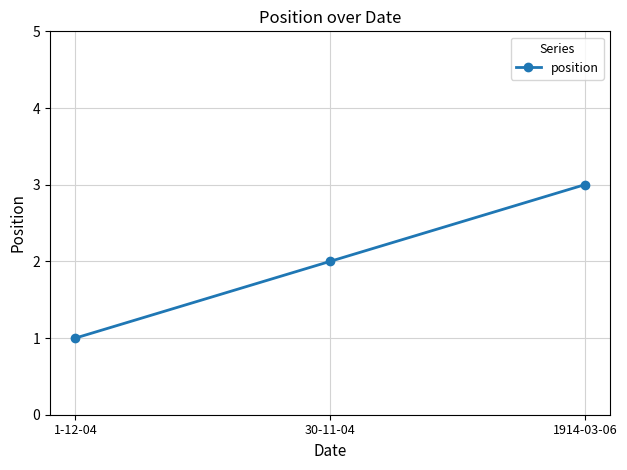

What is the ratio of the value at 1-12-04 to the value at 30-11-04?

0.5